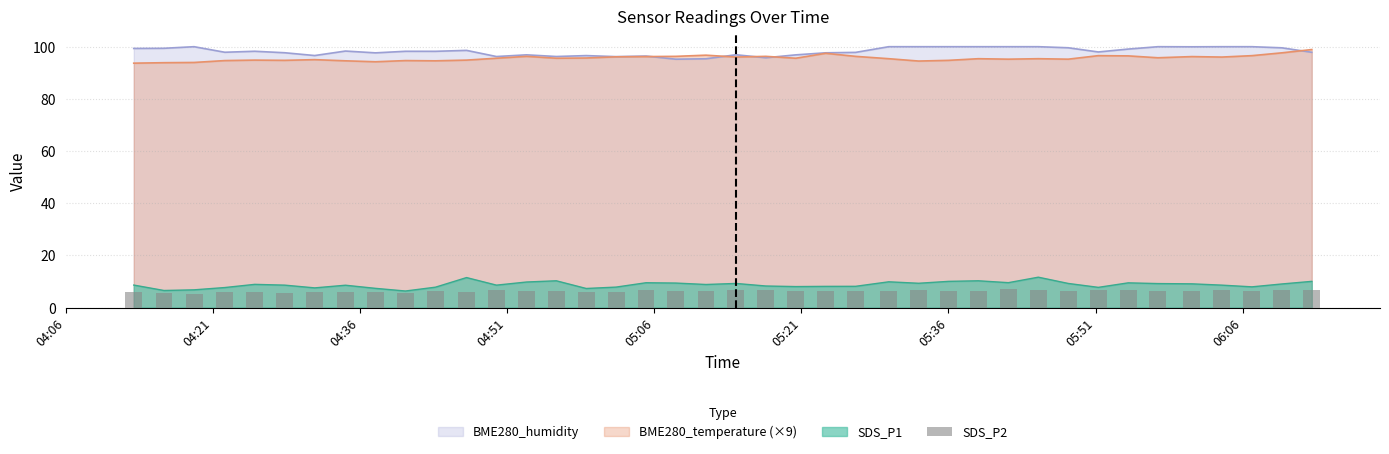

What is the maximum value for BME280_humidity?

100.0